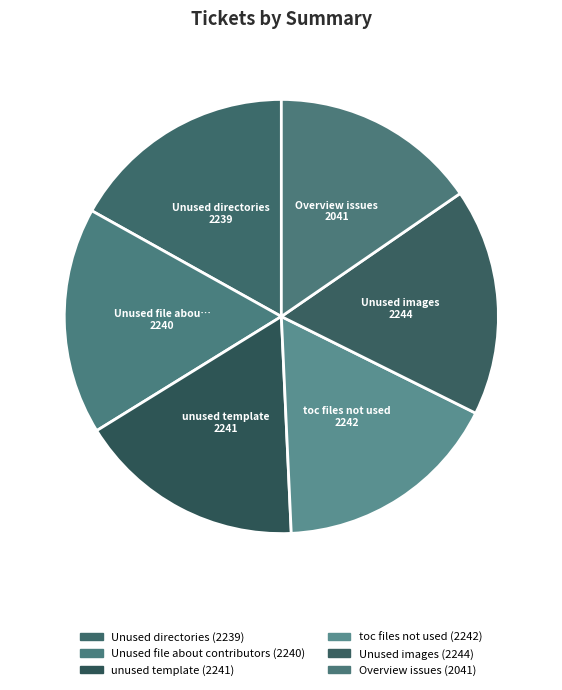

Count the number of slices in the pie.

6